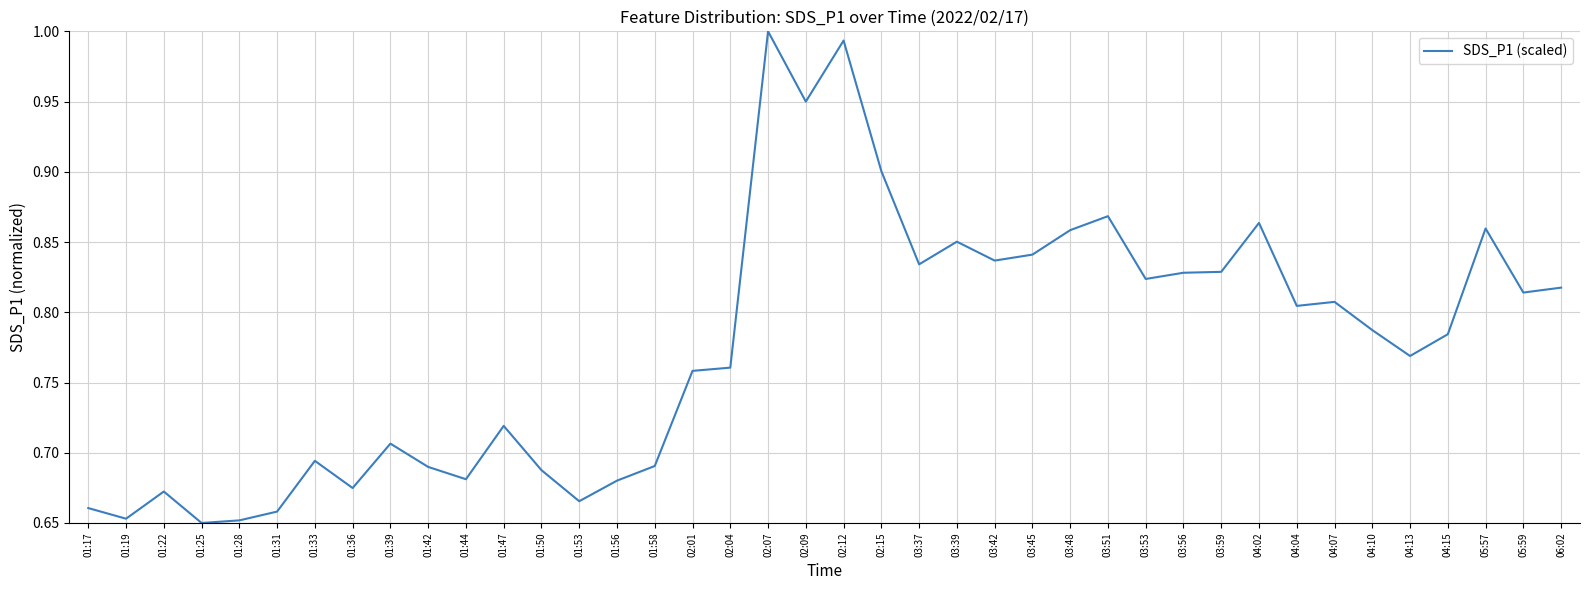

Is it true that the value at 03:51 is 0.9?

True